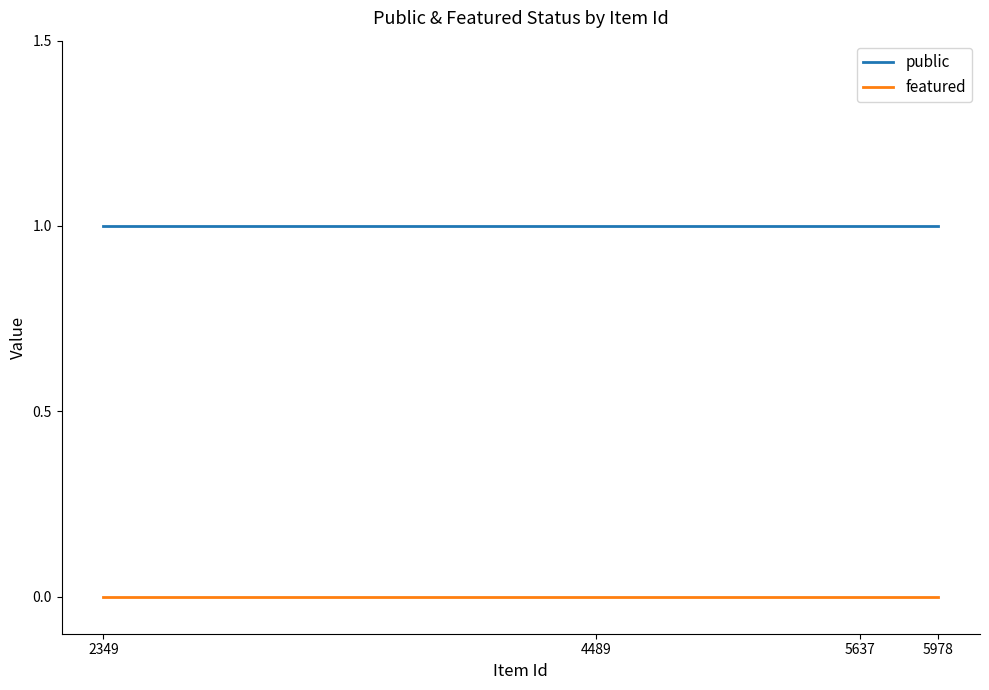

Read the public value at 5978.

1